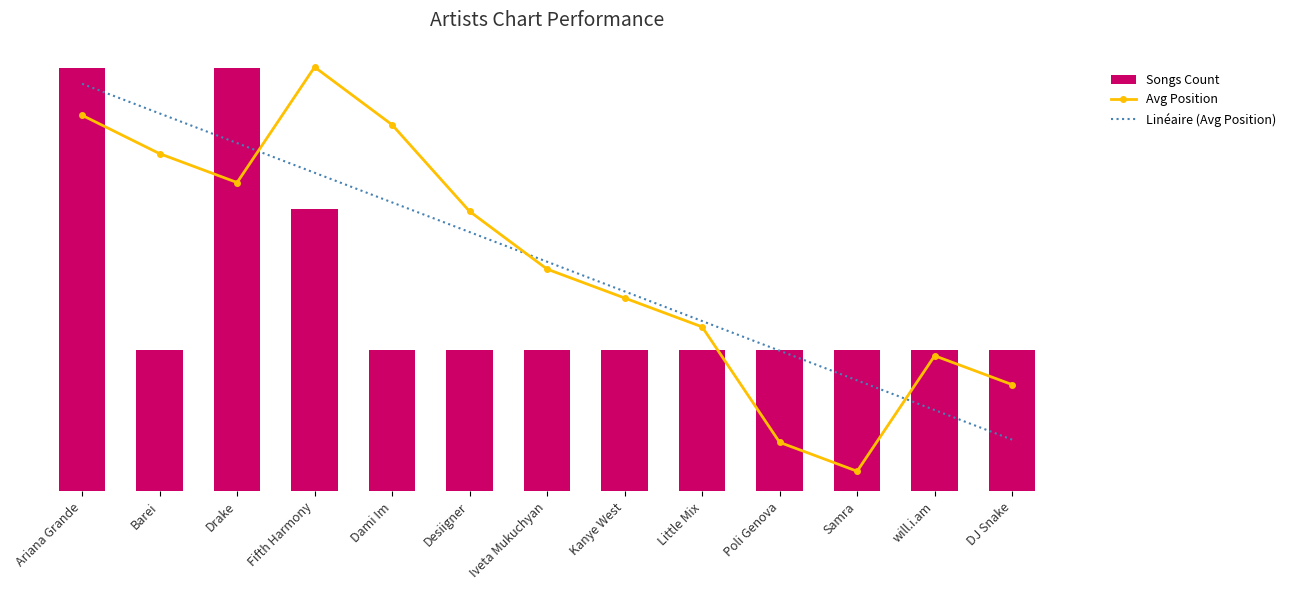

Which has a higher value, Little Mix or Drake?

Drake